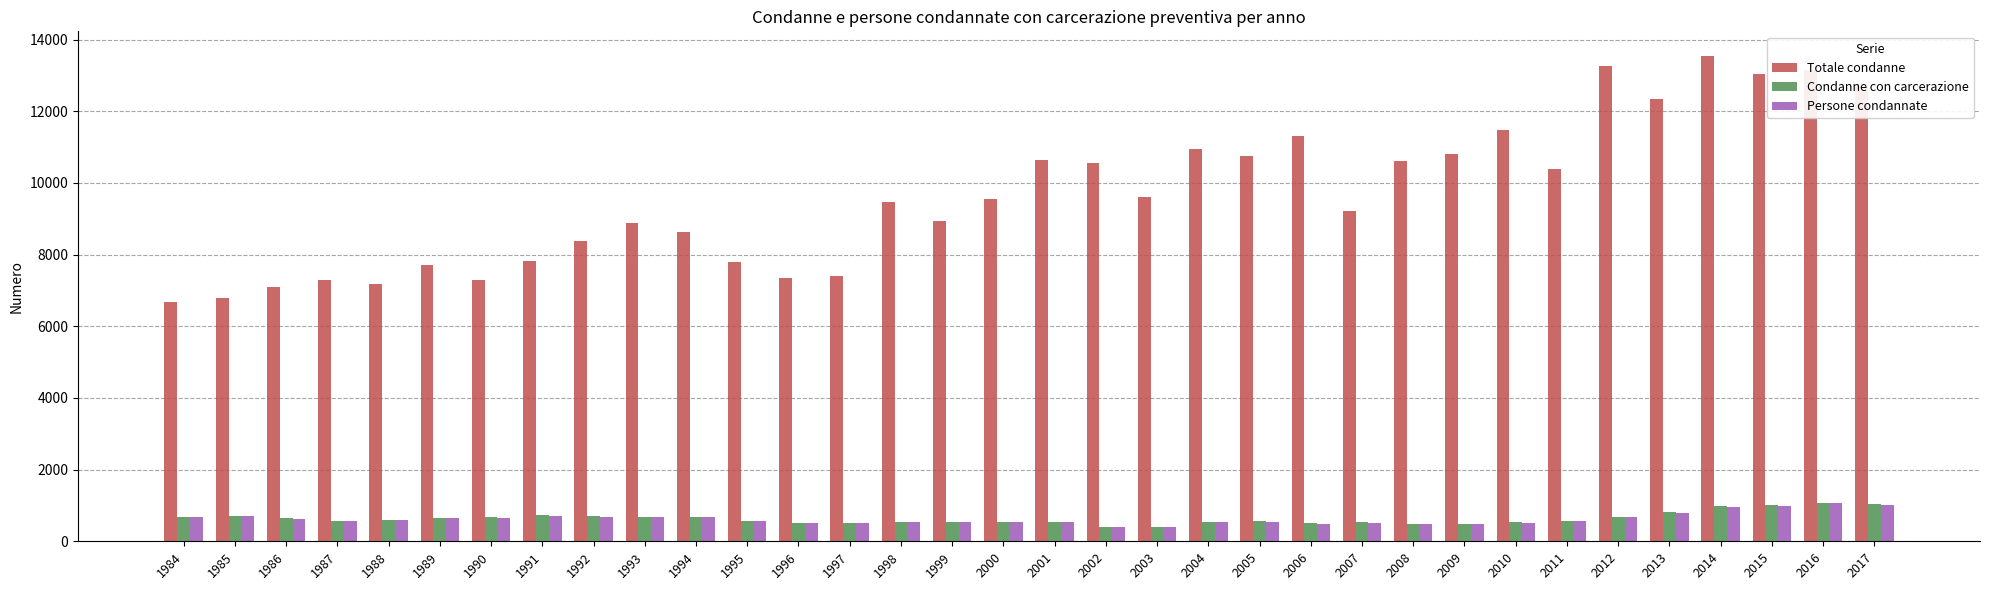

What is the sum of all Persone condannate values?

21322